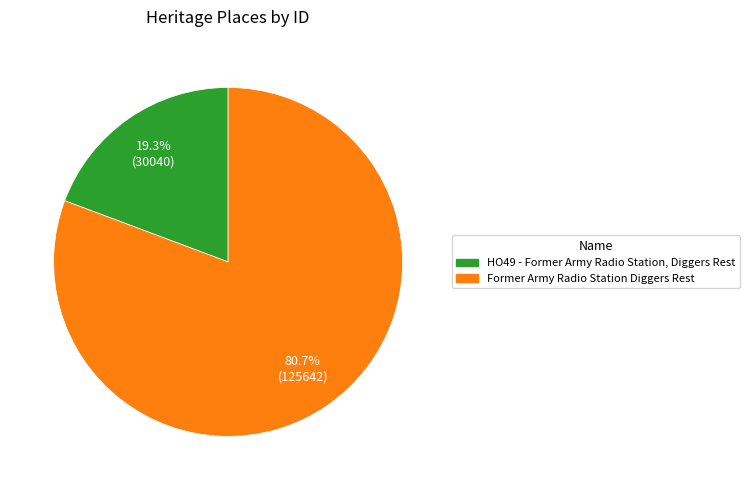

Do Former Army Radio Station Diggers Rest and HO49 - Former Army Radio Station, Diggers Rest together represent more than half of the pie?

Yes